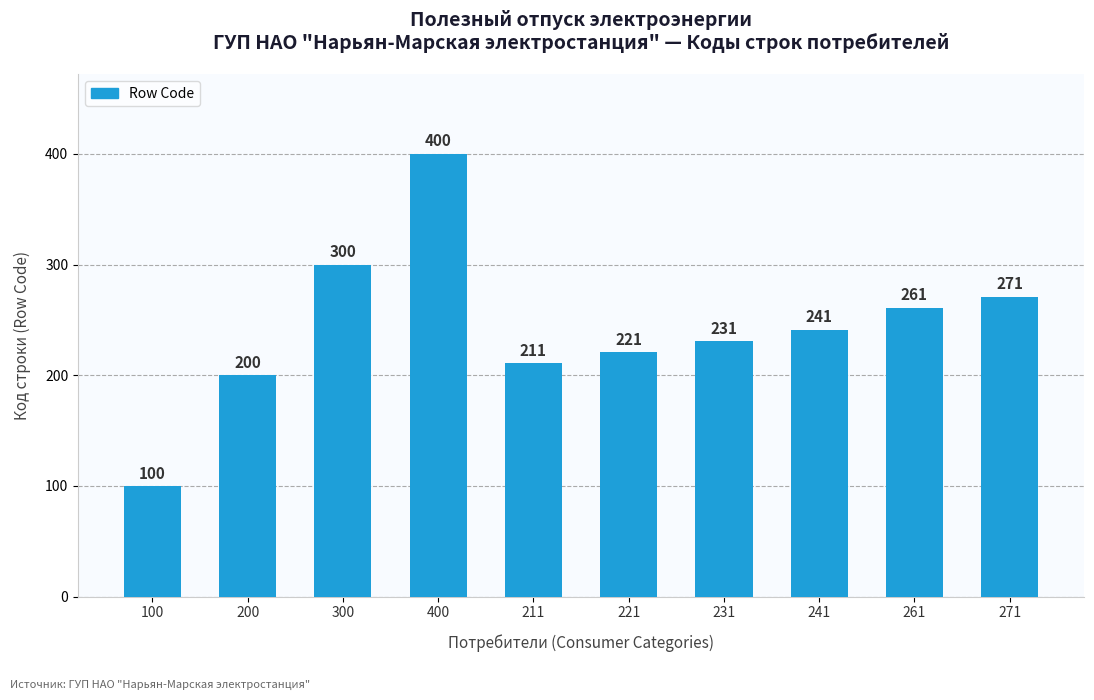

Reading left to right, what are all the values shown in this chart?

100=100	200=200	300=300	400=400	211=211	221=221	231=231	241=241	261=261	271=271